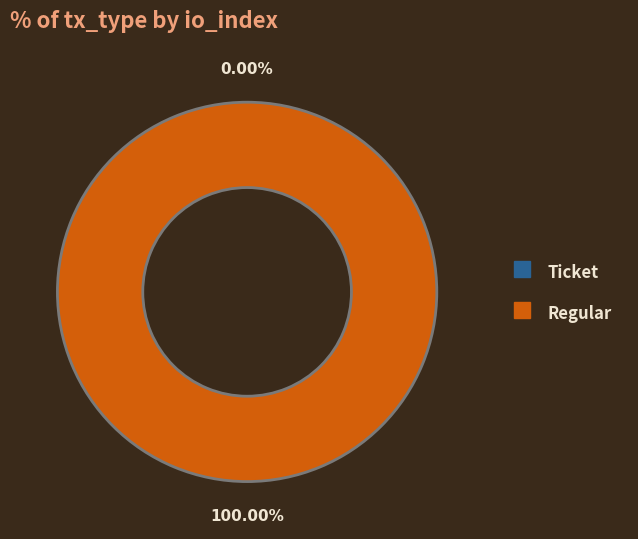

What is the largest slice in the pie chart?

Regular